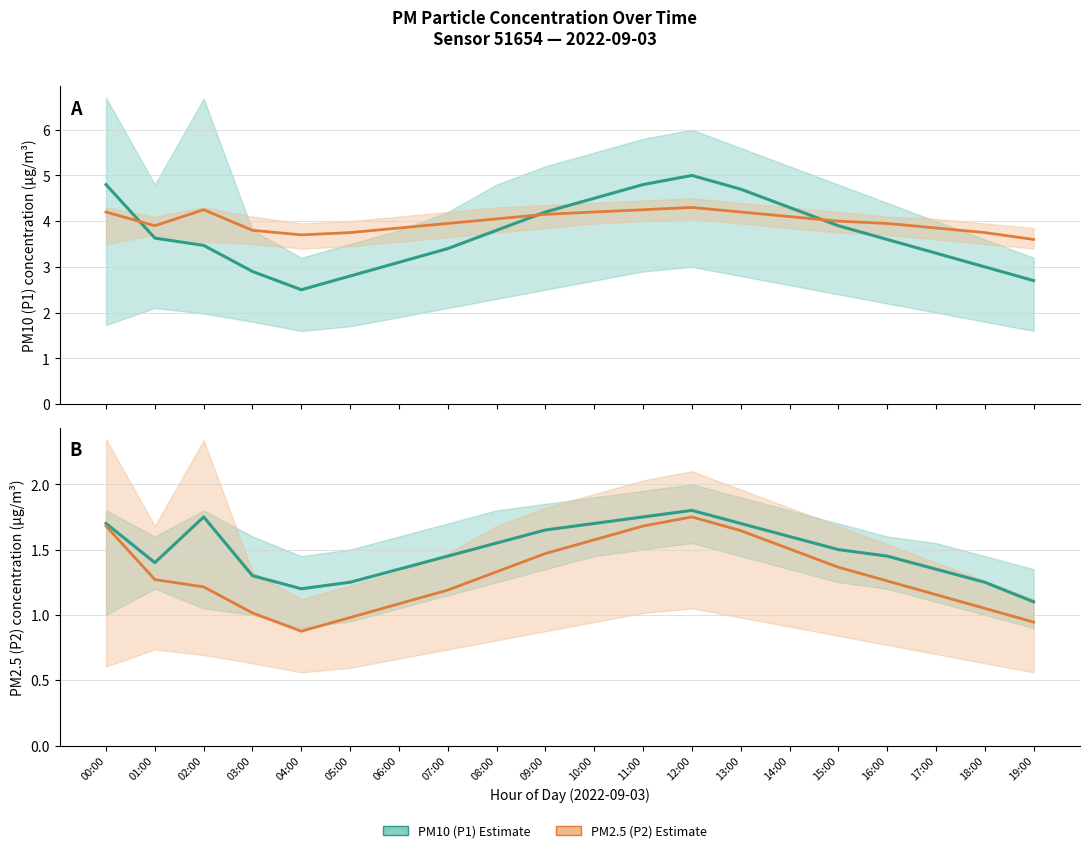

True or false: P2 (PM2.5) estimate and P1 (PM10) estimate intersect in this chart.

False